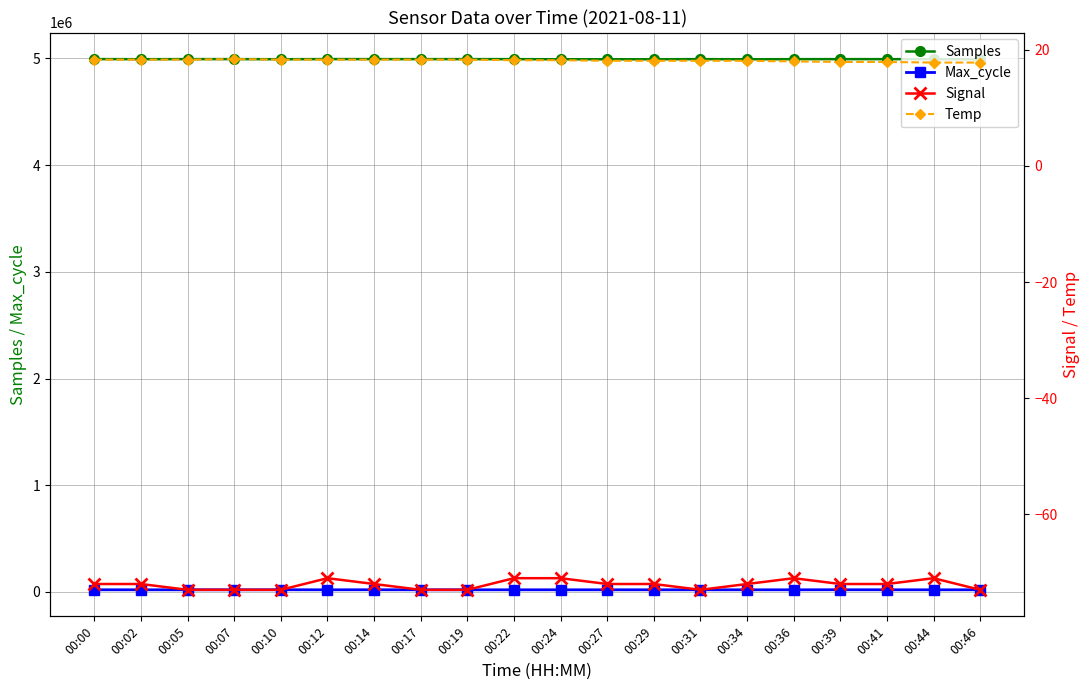

How many interior local peaks does the Signal series have?

3